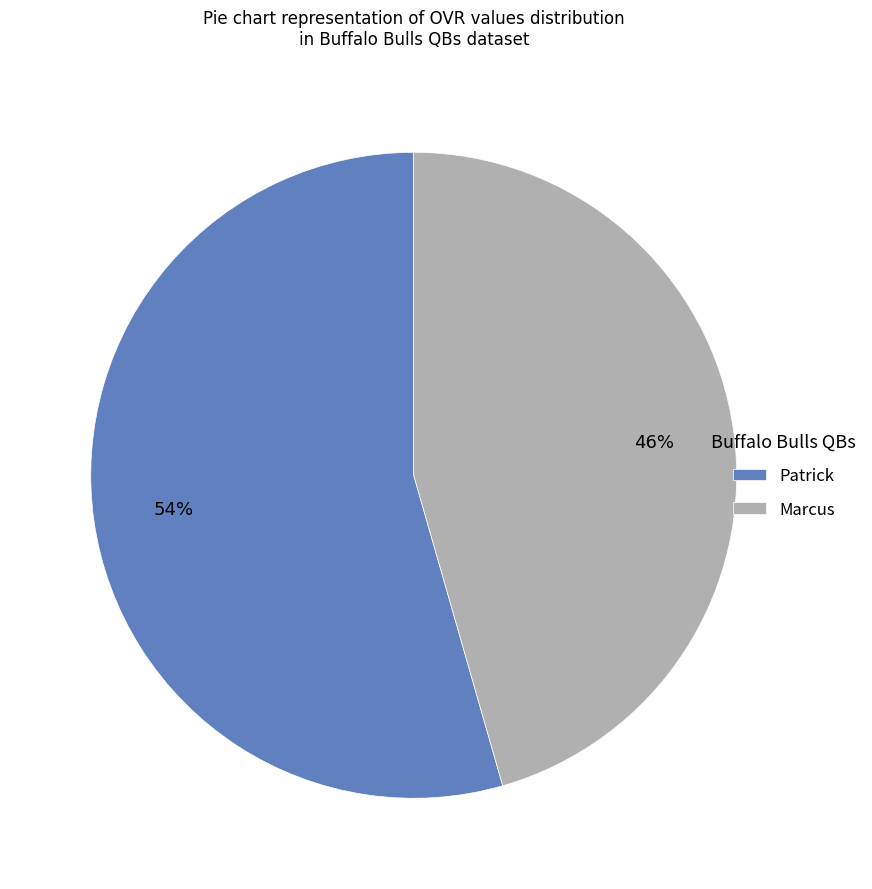

Is there any slice that represents more than half of the pie?

Yes